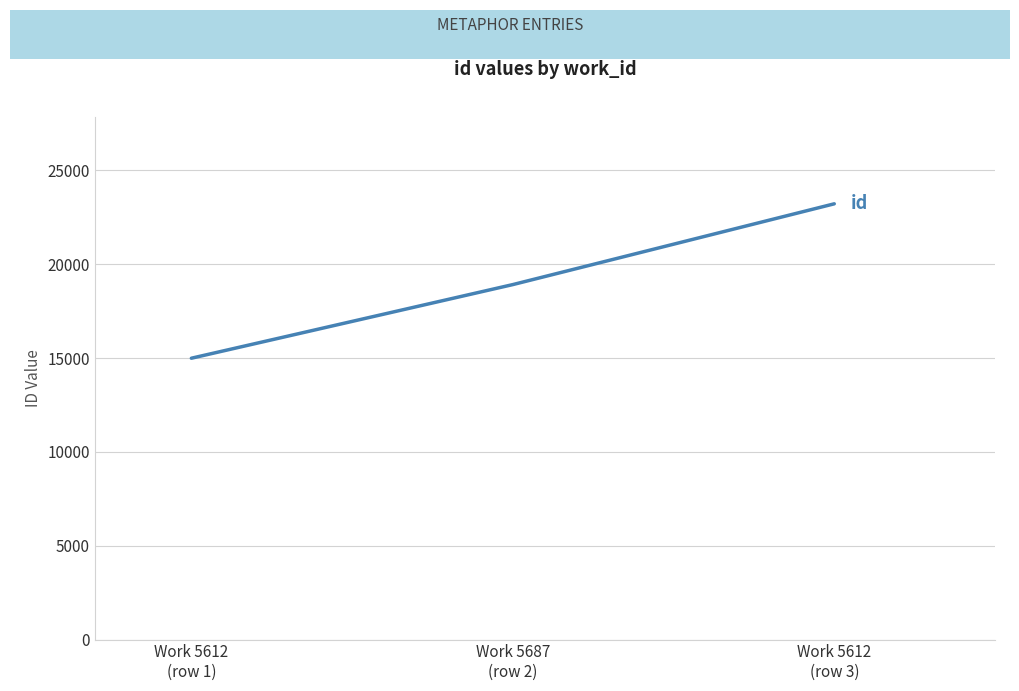

What is the sum of all values?

57134